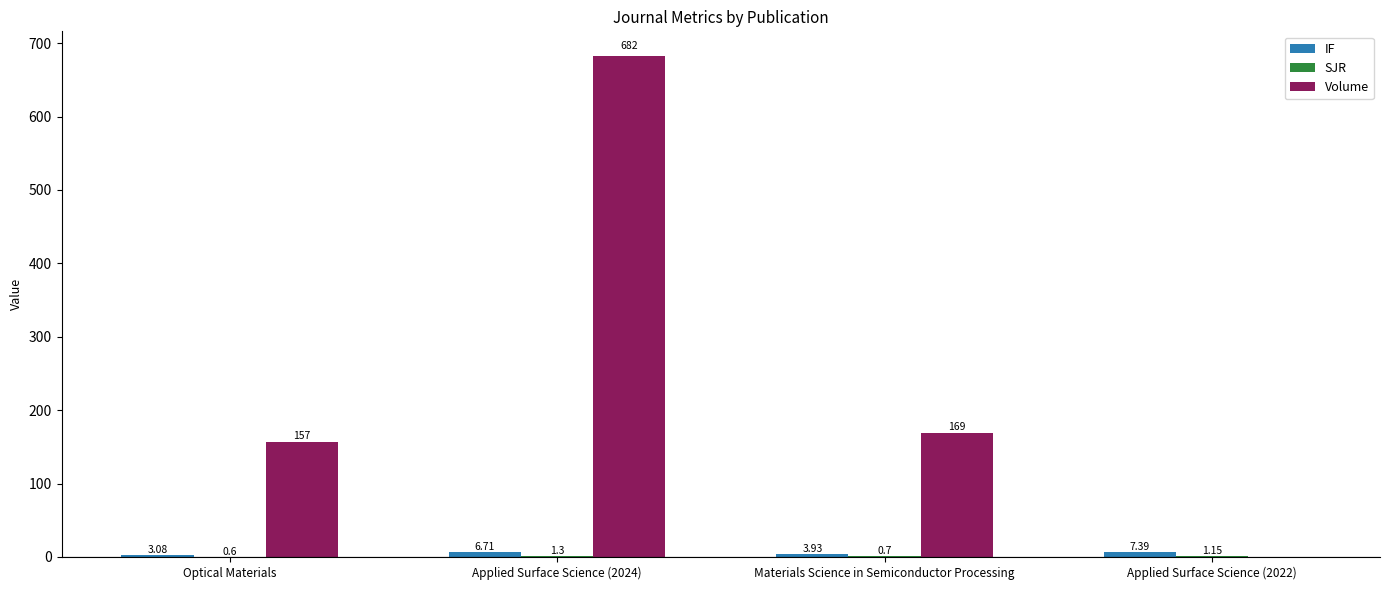

Which series changed the most between Optical Materials and Materials Science in Semiconductor Processing?

Volume